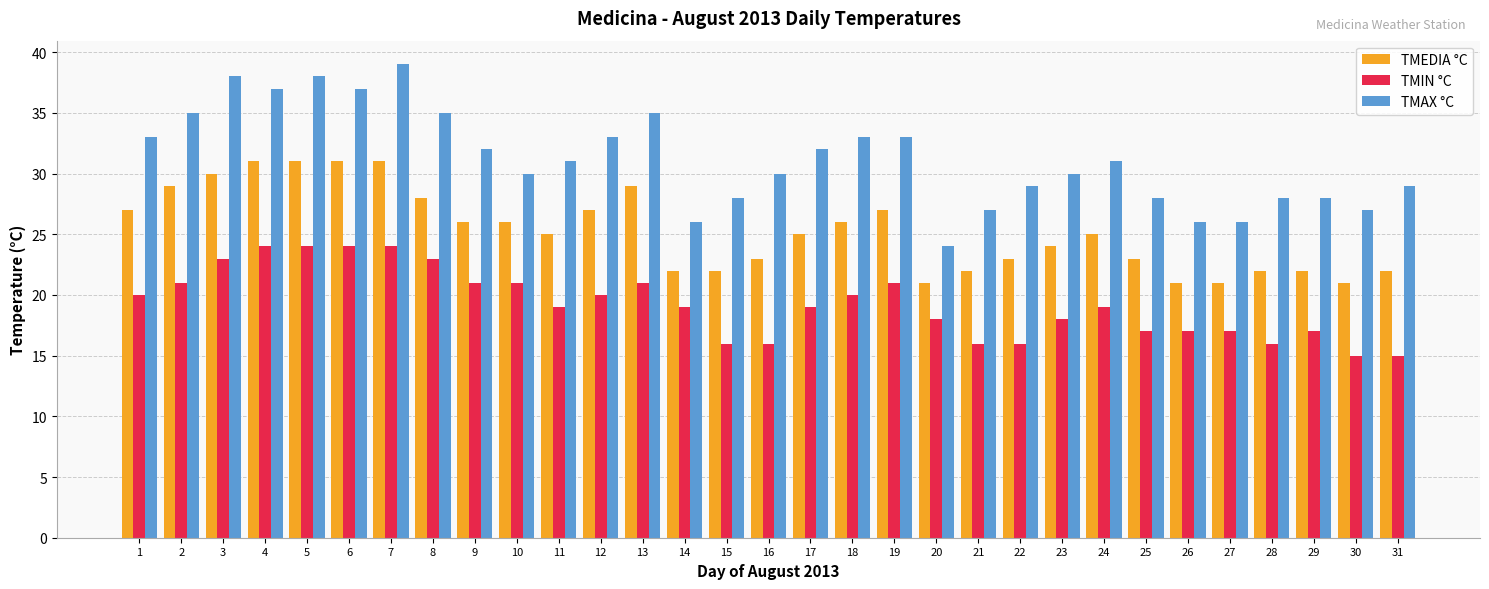

At which category does the chart reach its peak across all series?

7